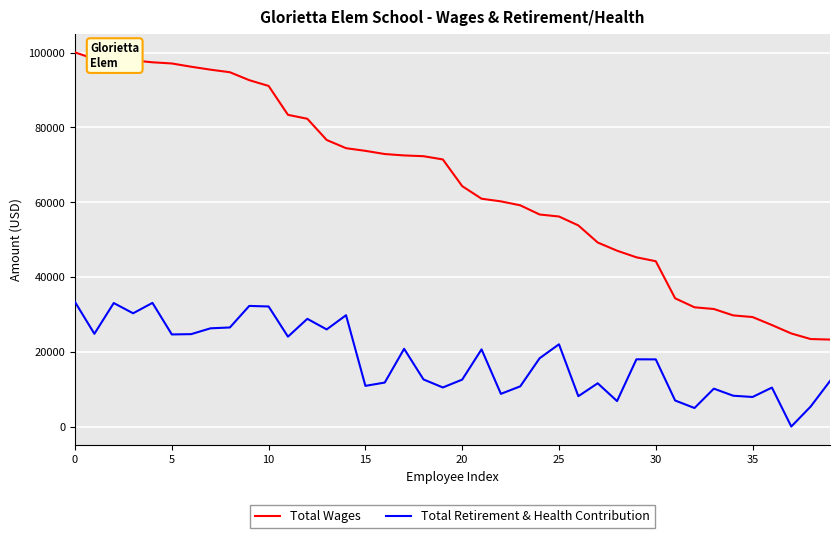

Which series has the largest total across all categories?

Total Wages